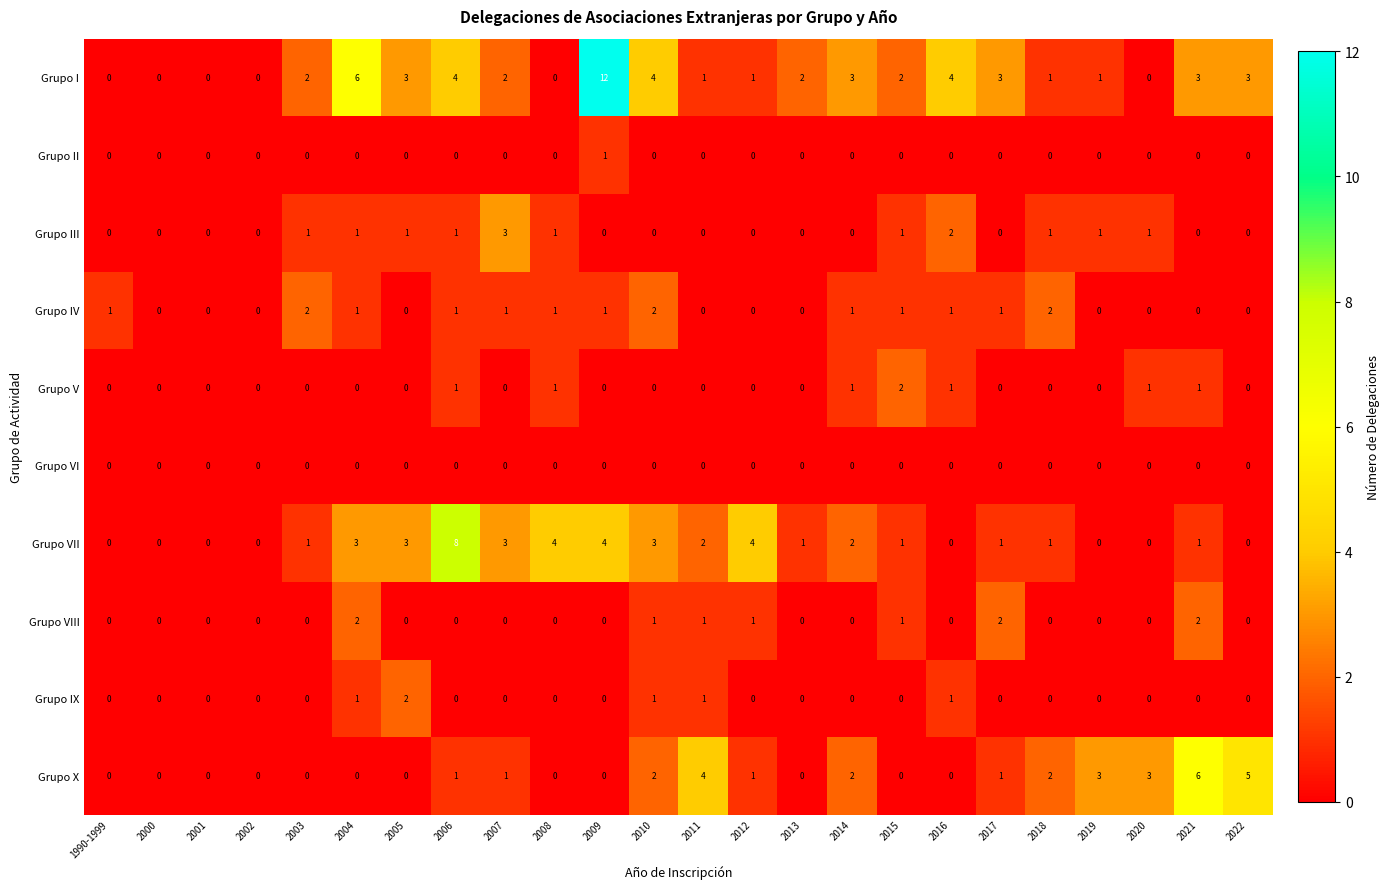

The value of Grupo V at 2008 is 2. True or false?

False